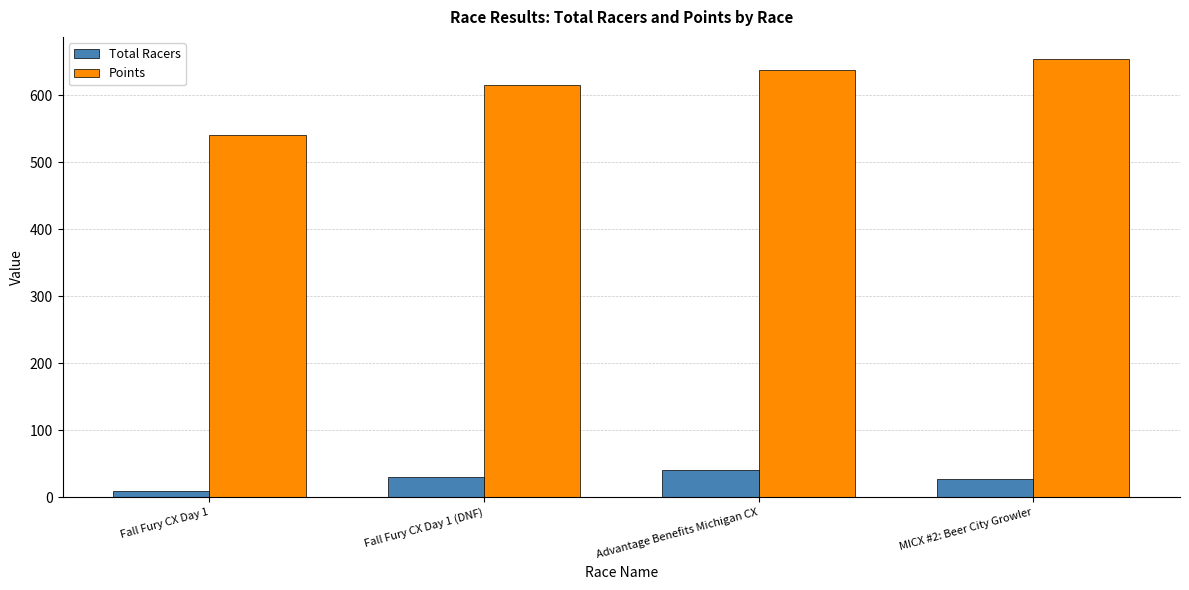

What is the difference between the maximum and second lowest values in the Points series?

39.3